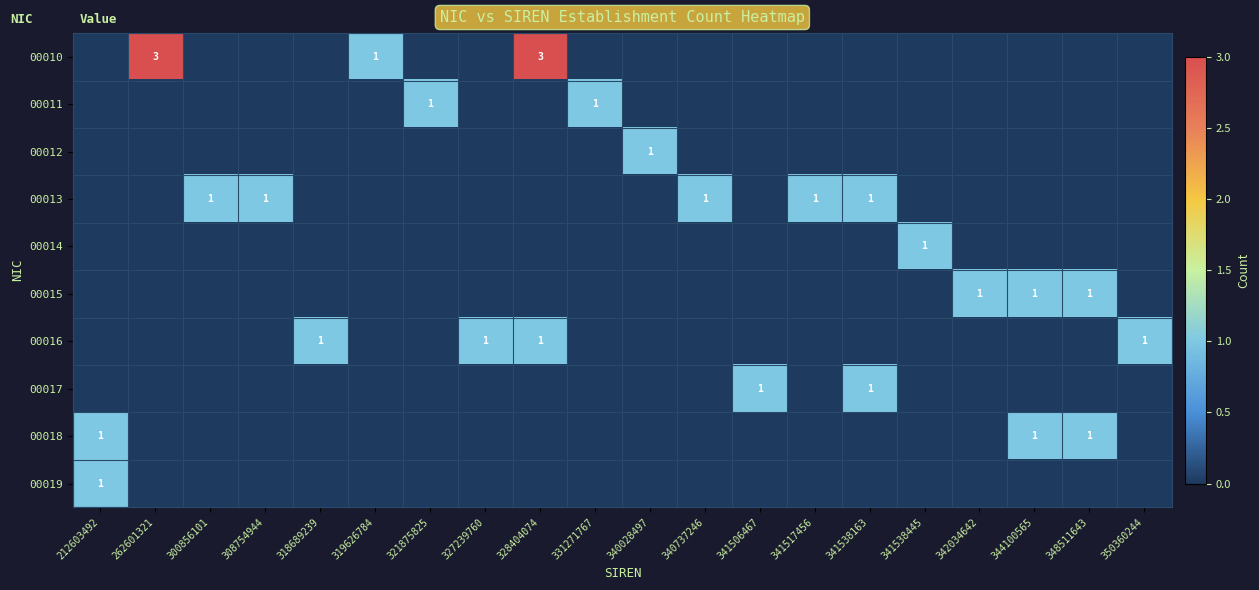

What is the sum of all 00016 values?

4